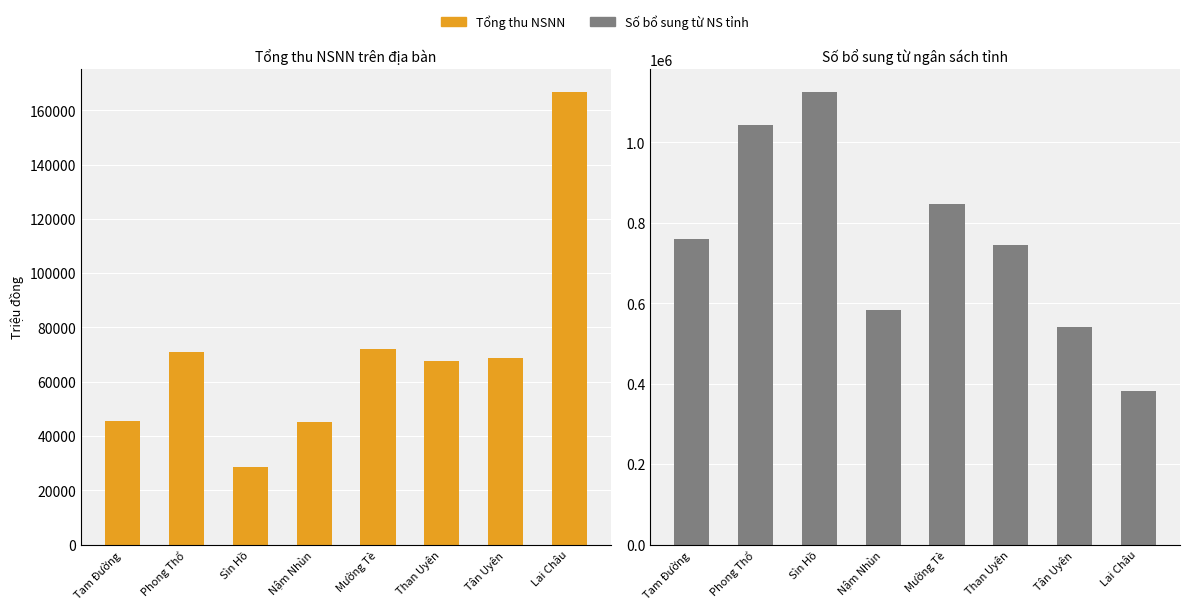

What is the sum of the Tổng thu NSNN values at Sìn Hồ and Phong Thổ?

99800